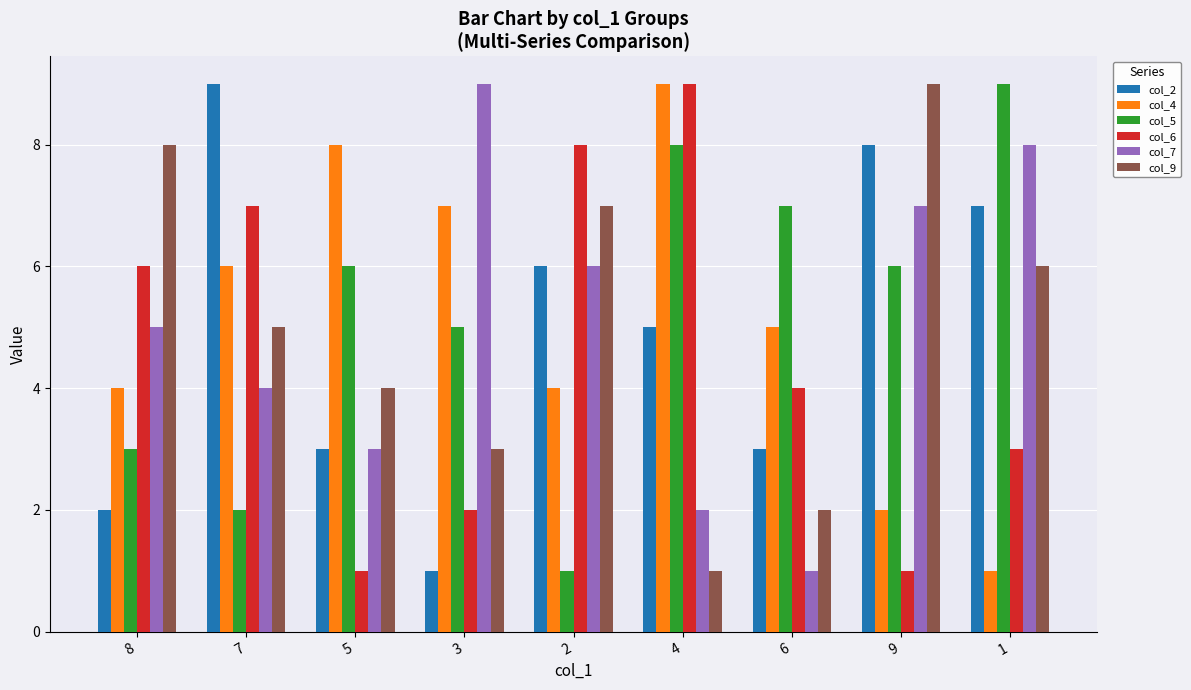

What are all the series names shown in the legend?

col_2, col_4, col_5, col_6, col_7, col_9